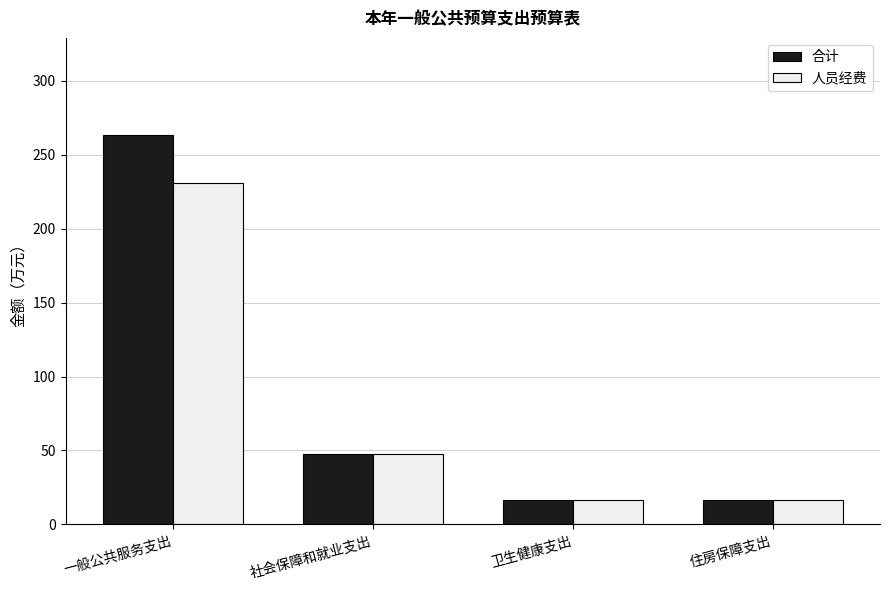

Is the value of 合计 at 住房保障支出 greater than the value of 人员经费 at 社会保障和就业支出?

No